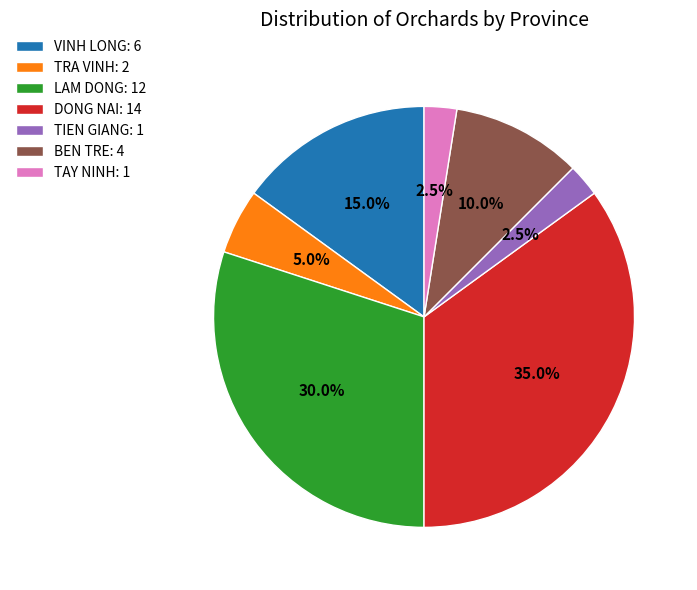

What is the total percentage of TRA VINH: 2 and LAM DONG: 12?

35.0%